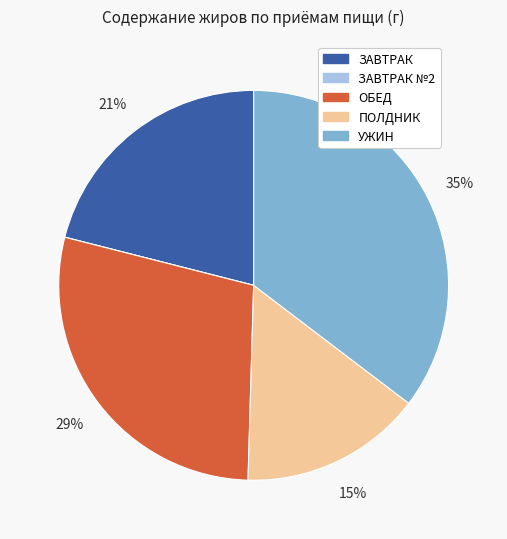

Is there any slice that represents more than half of the pie?

No